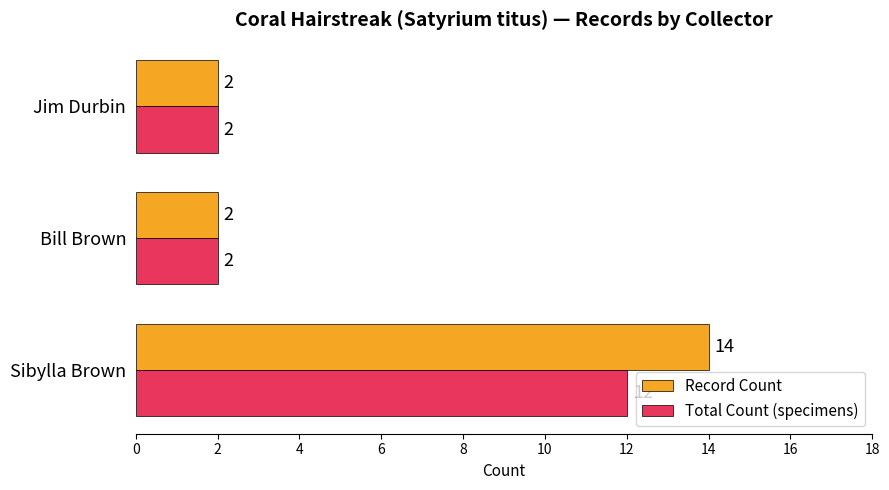

List the series in order of their peak value, lowest first.

Total Count (specimens), Record Count